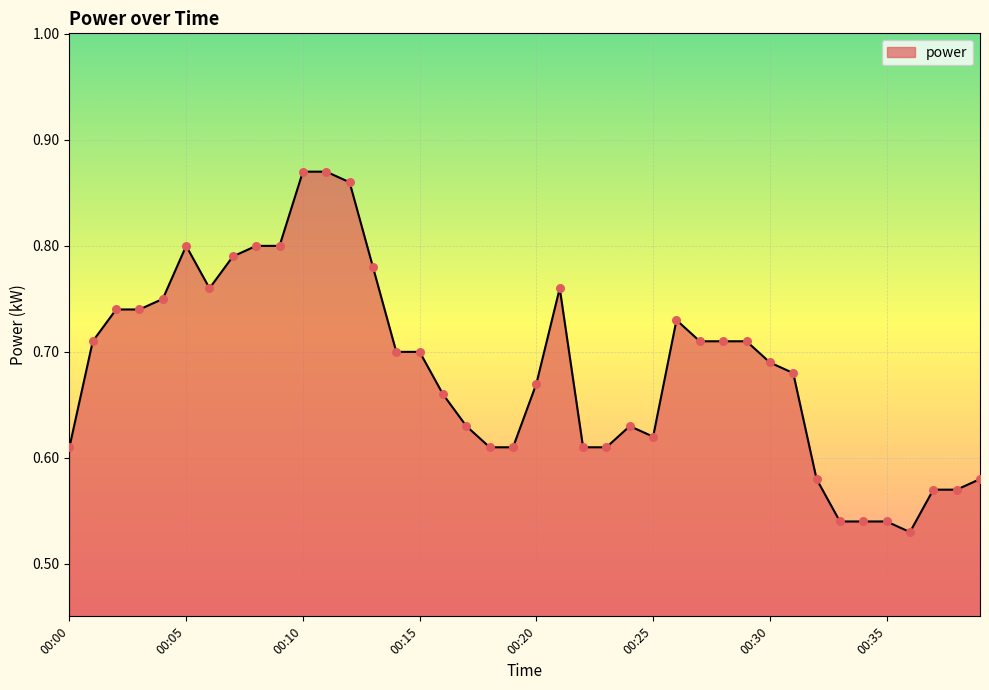

What is the difference between the maximum and minimum values?

0.3